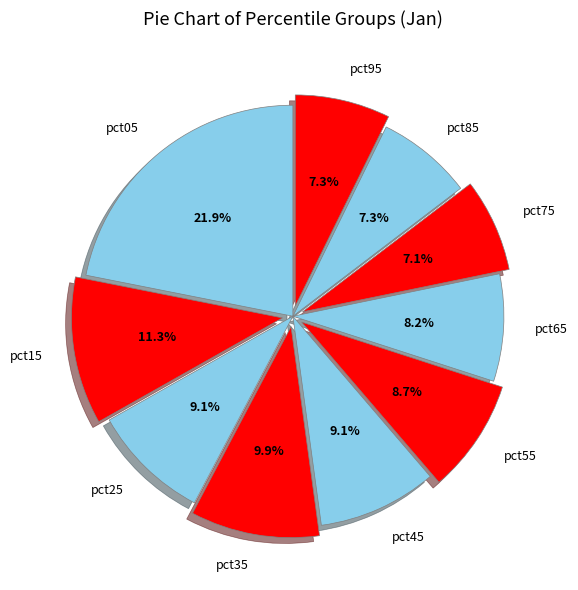

To the nearest percent, what is the difference between the pct95 and pct05 slice percentages?

15%